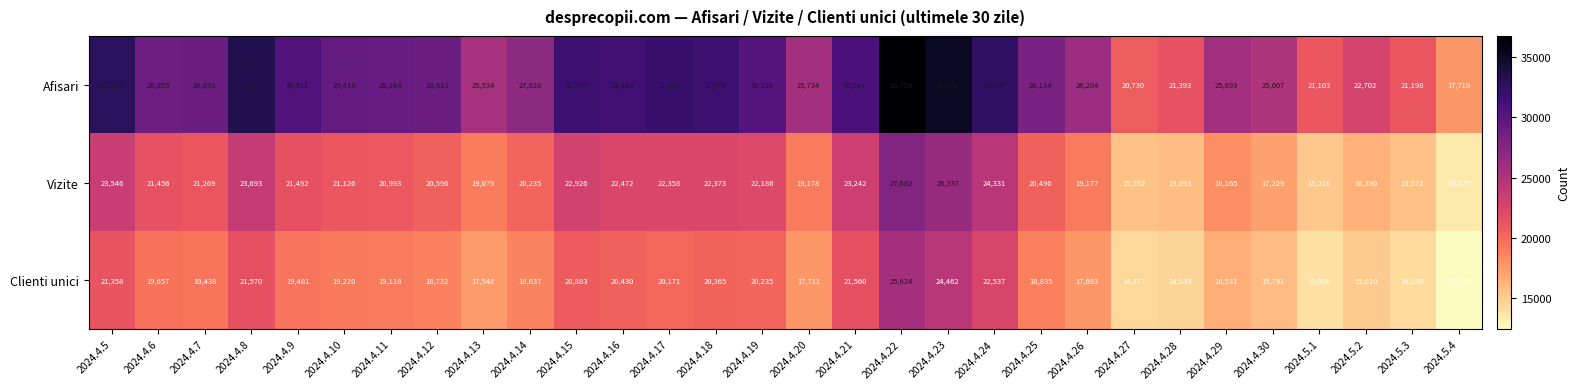

What is the average value of the Vizite series?

20451